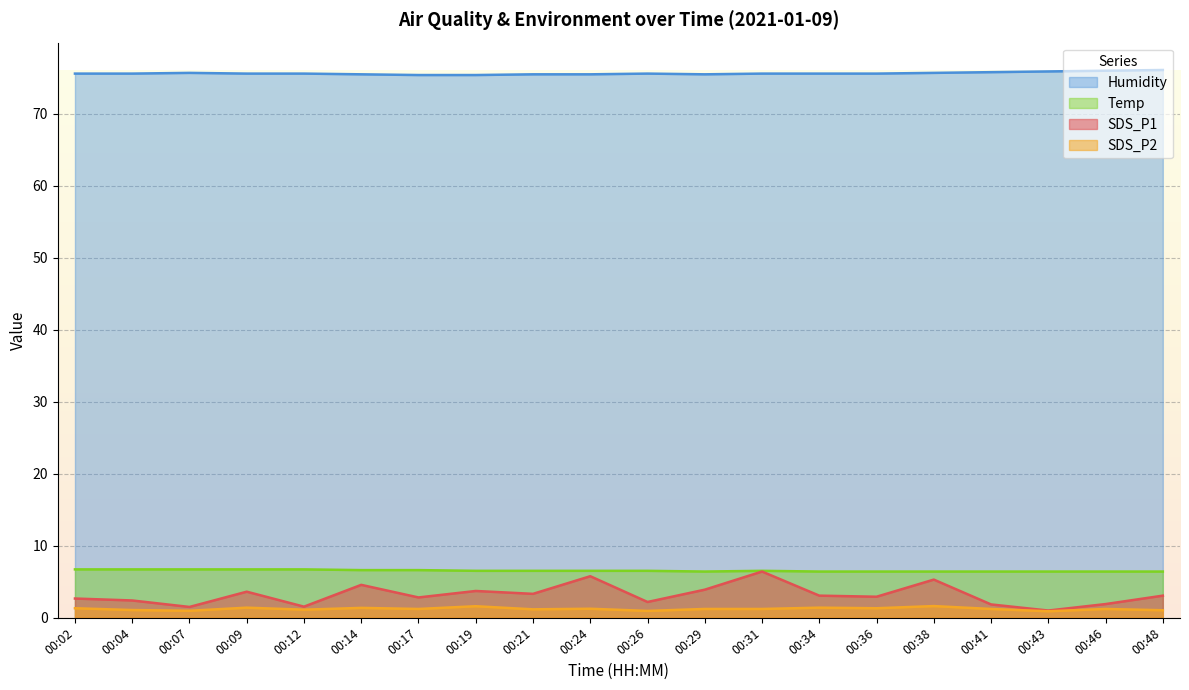

Which series has the widest spread of values?

SDS_P1